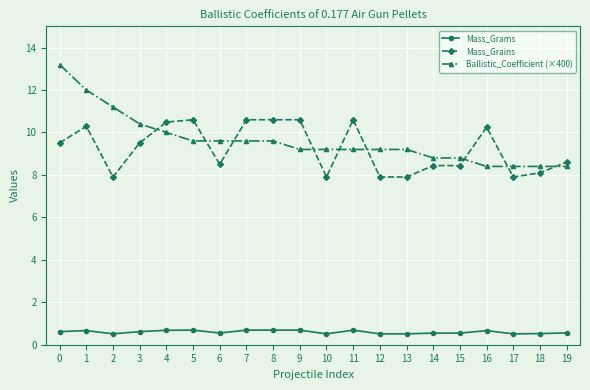

What is the value of the Ballistic_Coefficient (×400) point at the 19th from the left?

8.4